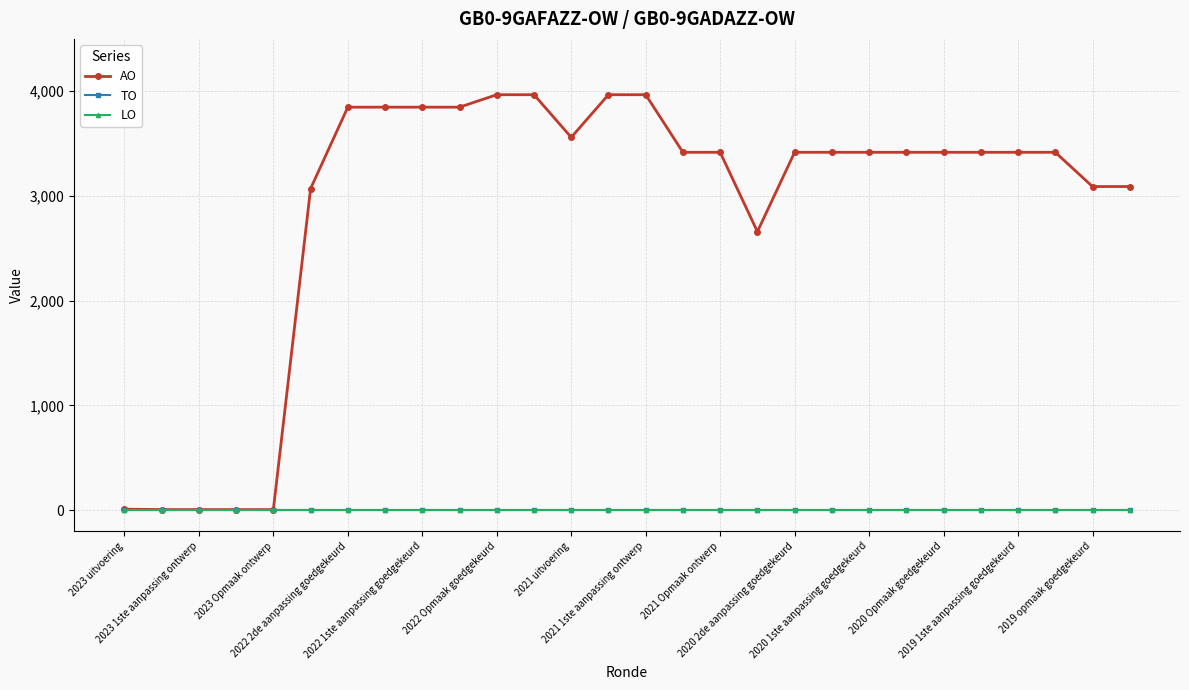

True or false: AO and TO cross at least once.

False